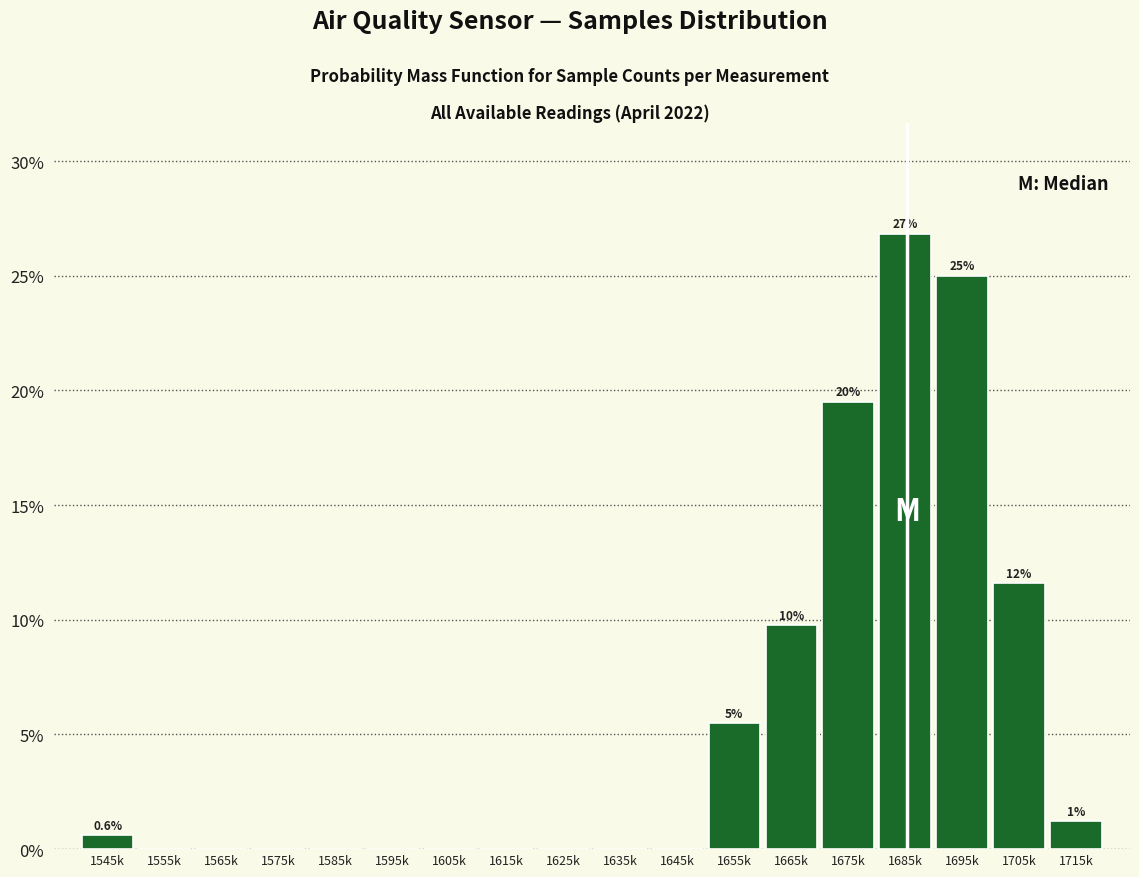

Reading right to left, transcribe all the data shown in this chart.

1715k=1.2	1705k=11.6	1695k=25.0	1685k=26.8	1675k=19.5	1665k=9.8	1655k=5.5	1645k=0.0	1635k=0.0	1625k=0.0	1615k=0.0	1605k=0.0	1595k=0.0	1585k=0.0	1575k=0.0	1565k=0.0	1555k=0.0	1545k=0.6